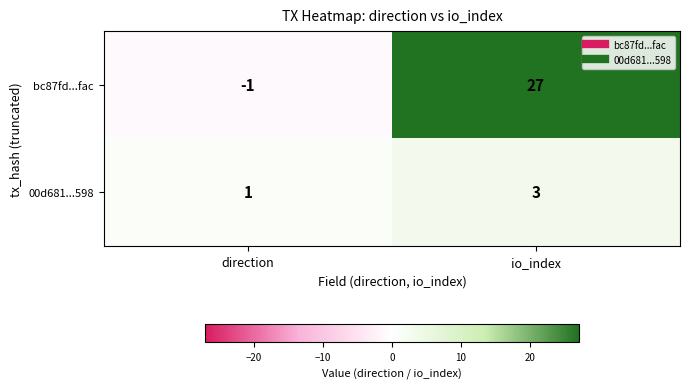

Where is bc87fd...fac nearest to the value 13?

direction